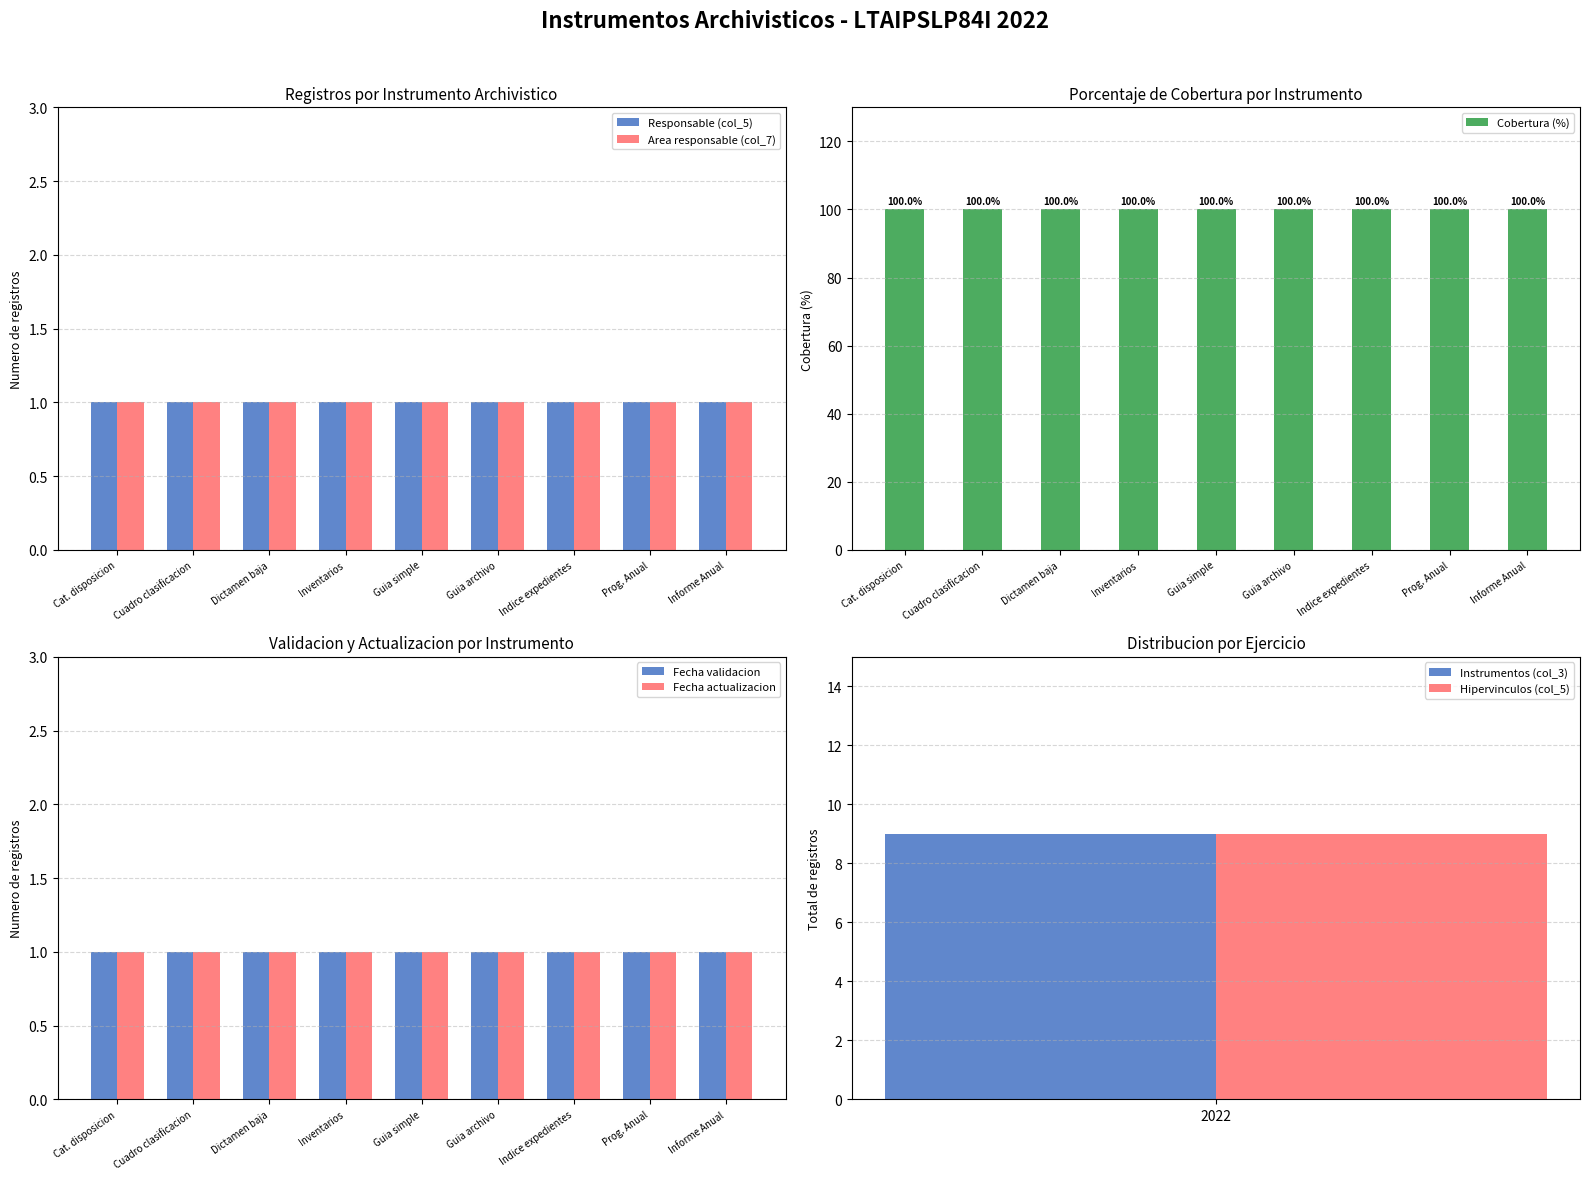

What is the sum of all Fecha actualizacion values?

9